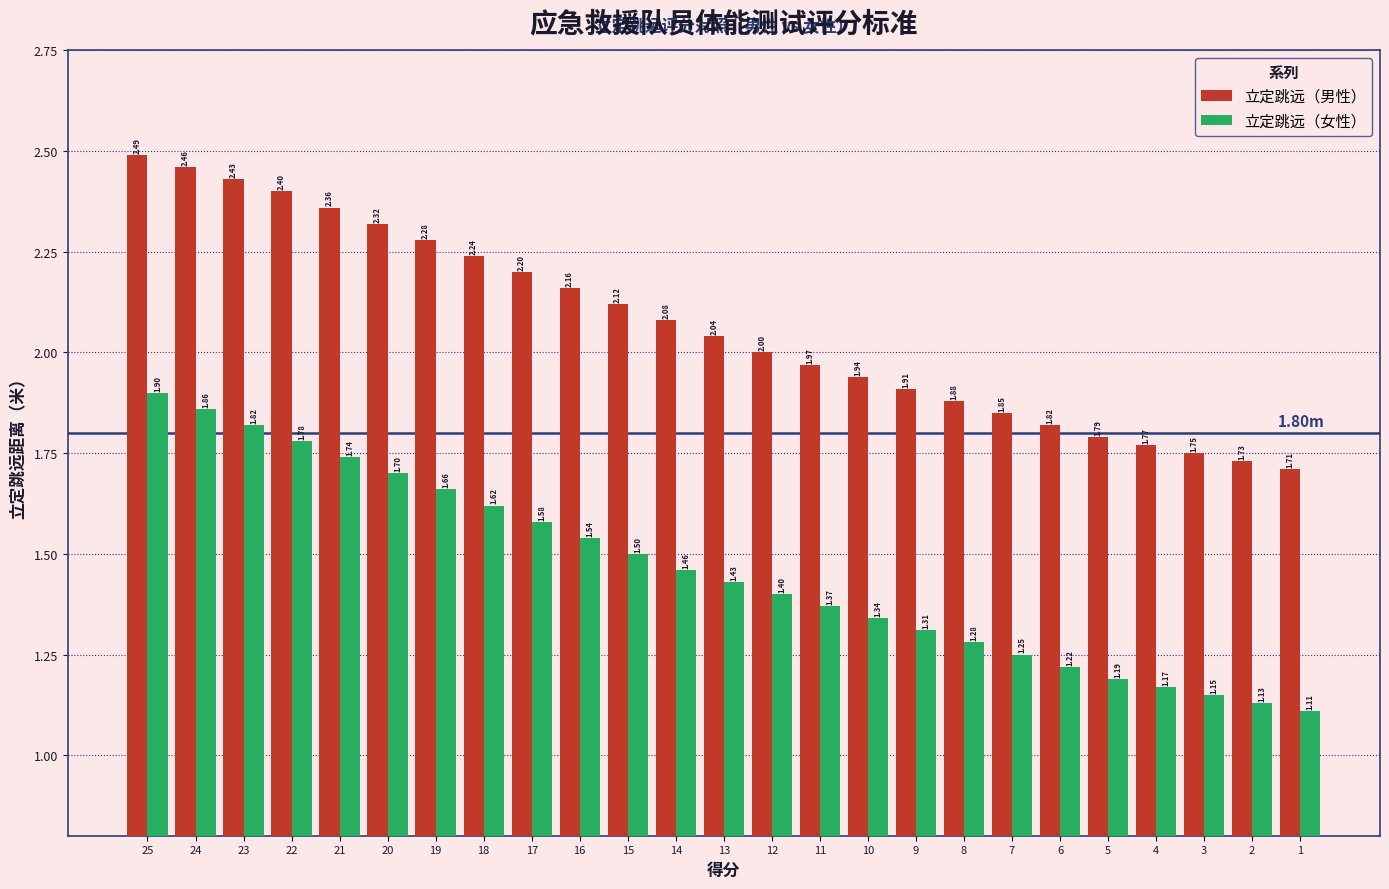

Are the bars grouped side by side (vs. stacked)?

Yes